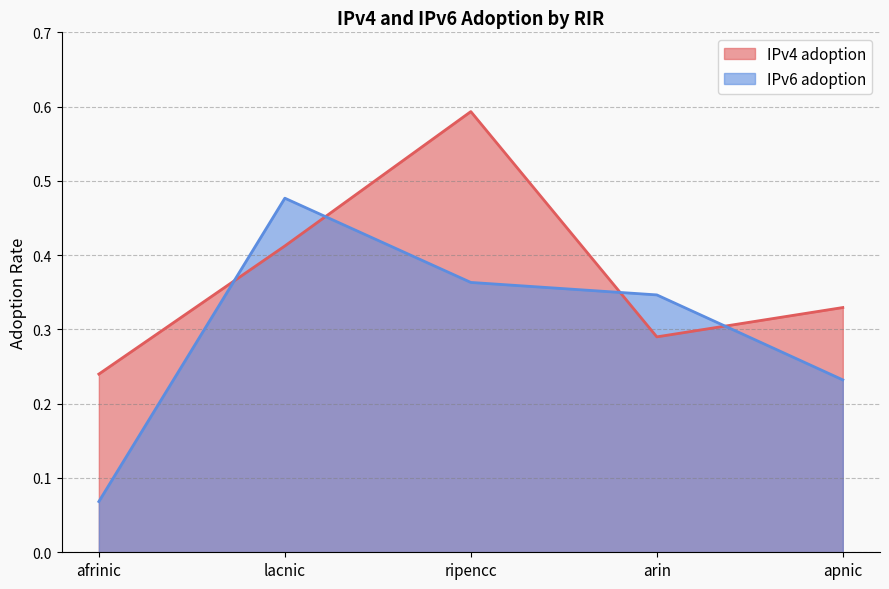

What is the value of the IPv6 adoption point at the 2nd from the left?

0.5